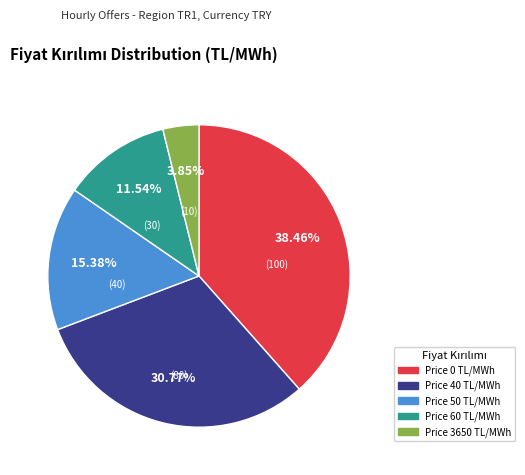

To the nearest percent, what is the difference between the largest and smallest slice percentages?

35%